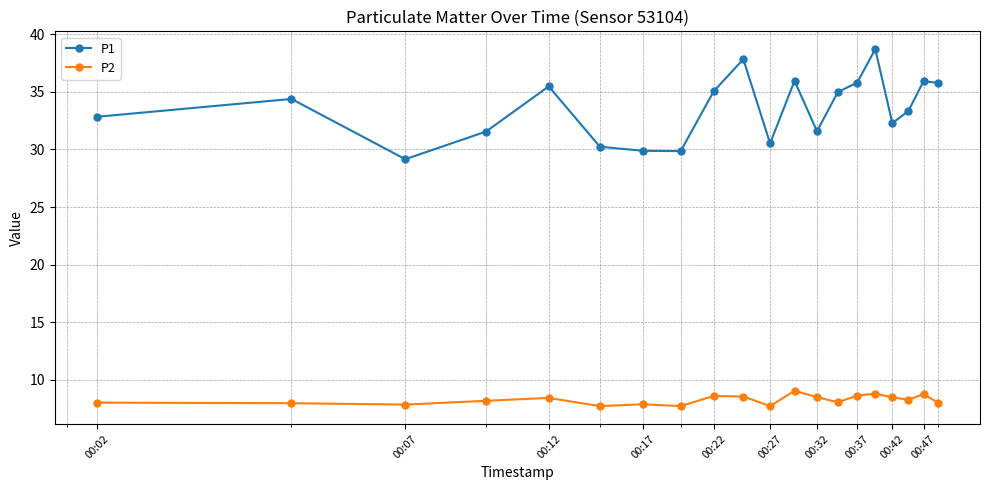

What is the maximum value shown in the chart?

38.7